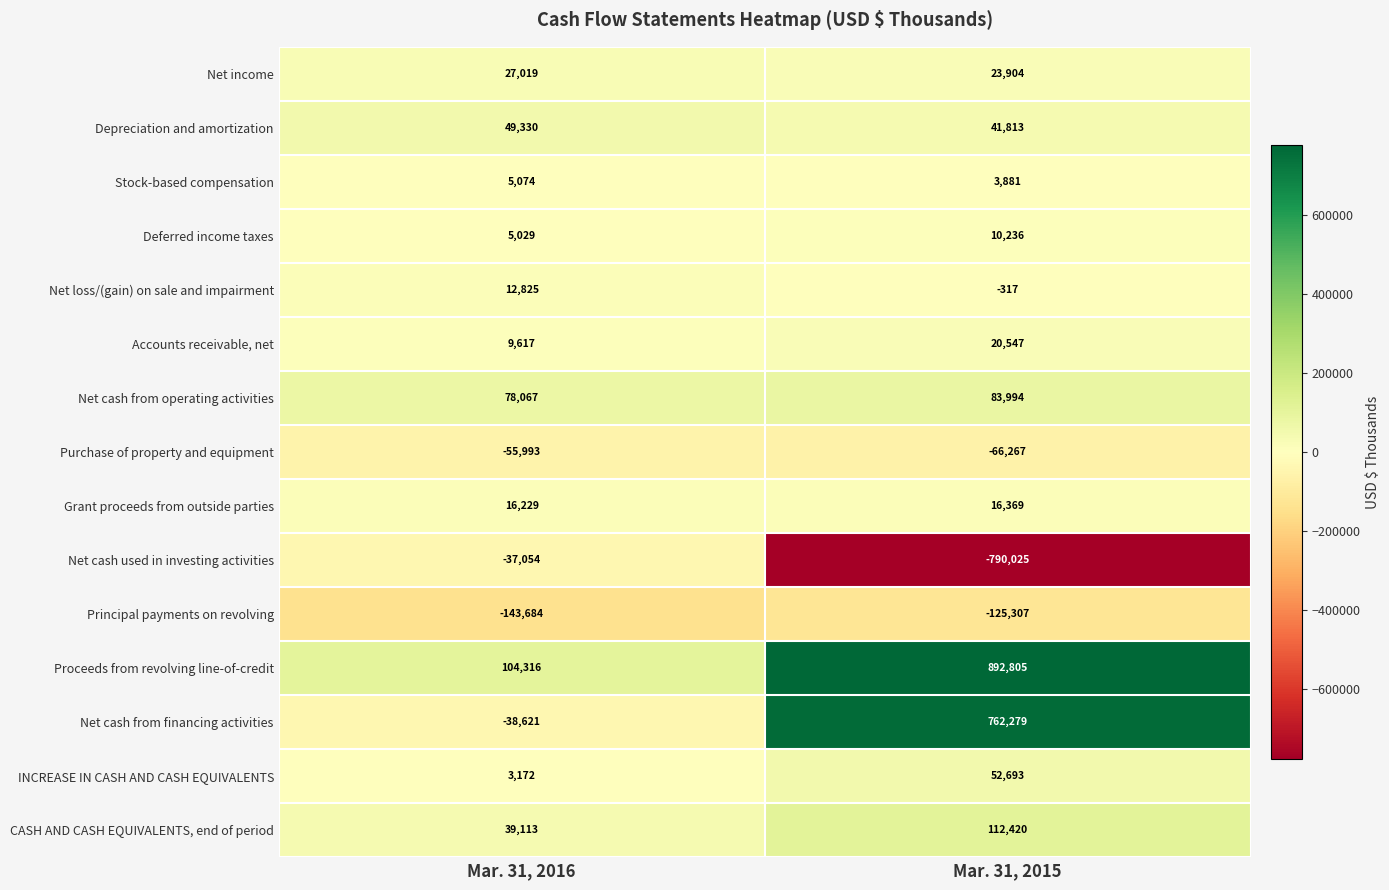

At which category is the sum across all series the highest?

Mar. 31, 2015